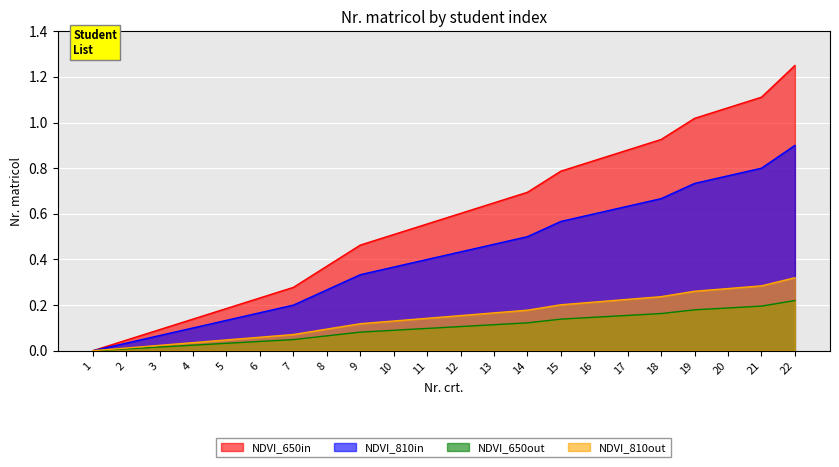

List the labels in order of value, smallest first.

1, 2, 3, 4, 5, 6, 7, 8, 9, 10, 11, 12, 13, 14, 15, 16, 17, 18, 19, 20, 21, 22